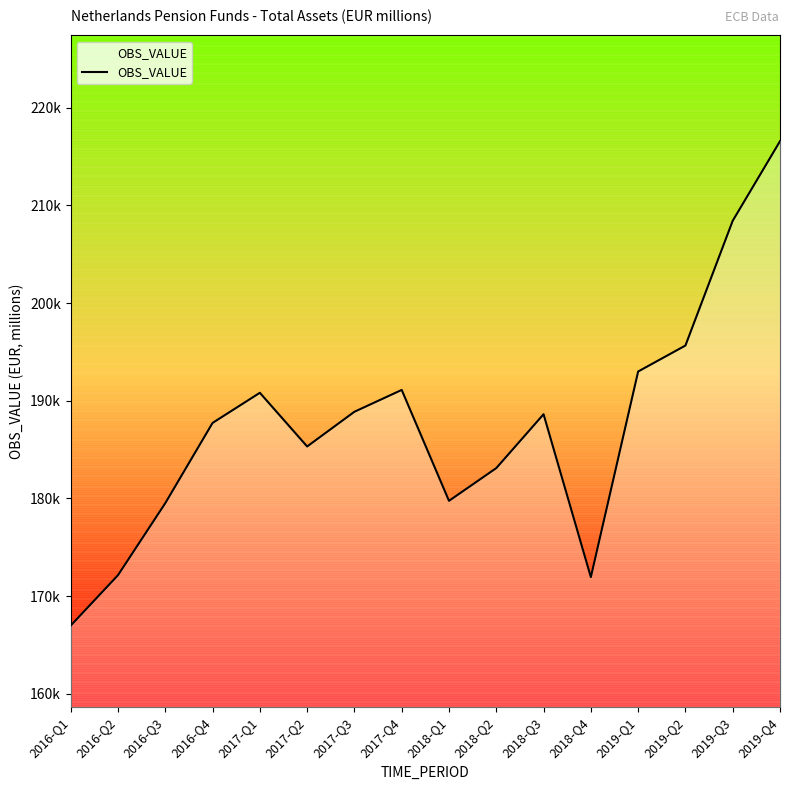

Reading right to left, list all the values displayed in this chart.

216579	208434	195660	193001	171952	188627	183111	179761	191114	188881	185326	190822	187736	179523	172149	166987